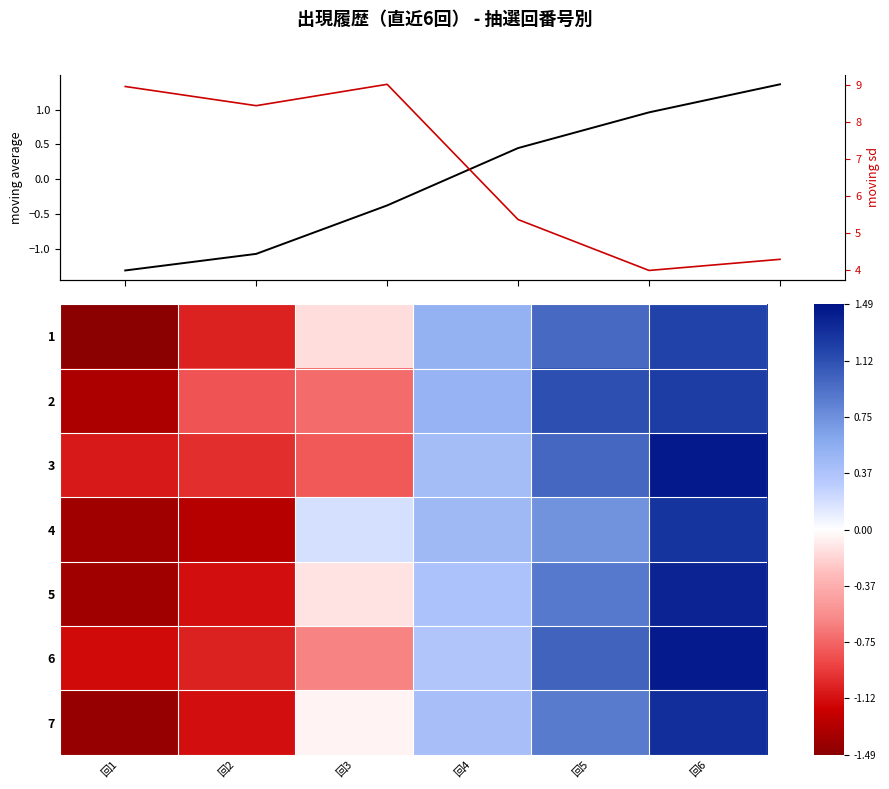

Rank the series by their maximum value, from lowest to highest.

1, 2, 4, 7, moving average, 5, 6, 3, moving sd